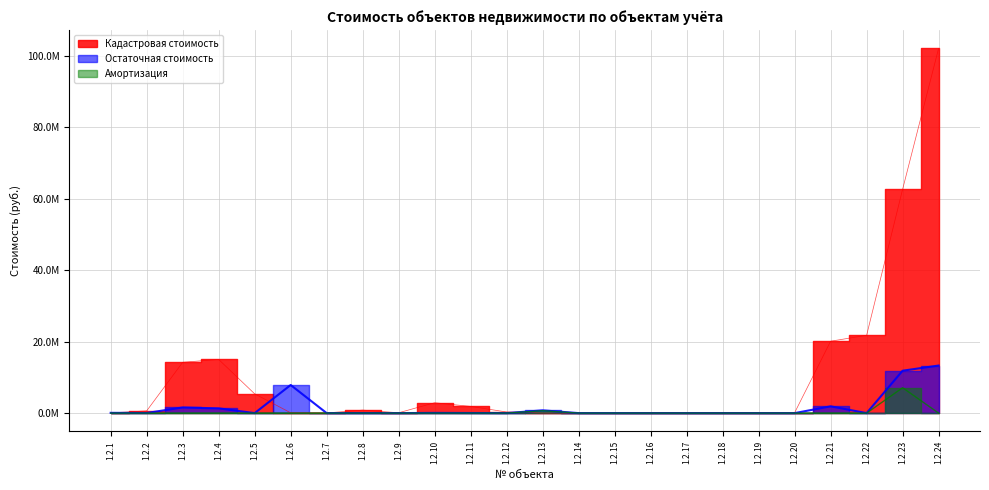

What are all the series names shown in the legend?

Кадастровая стоимость, Остаточная стоимость, Амортизация